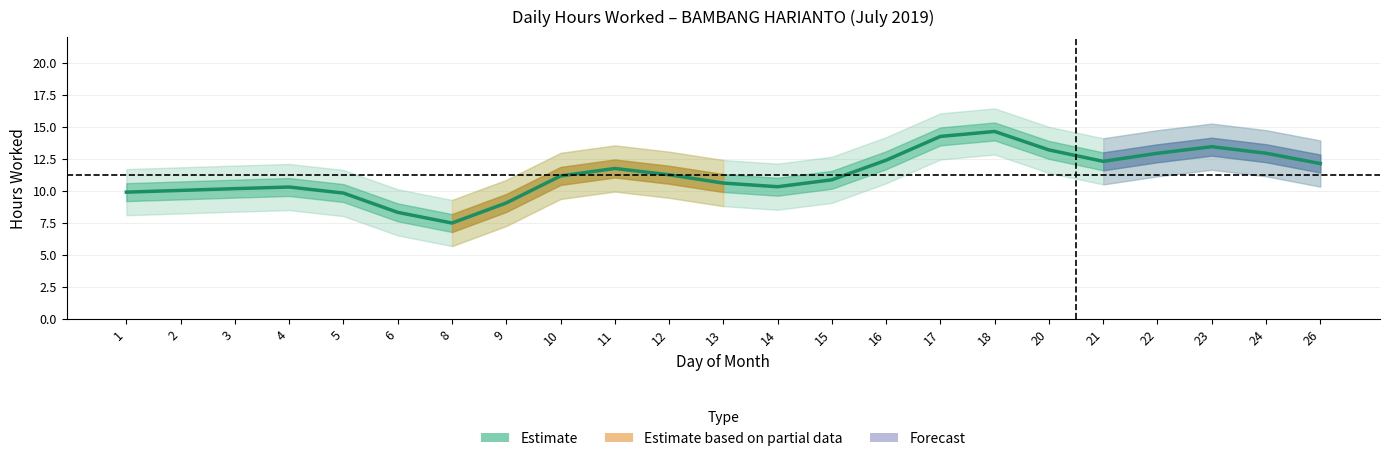

How many data points are less than 11?

11